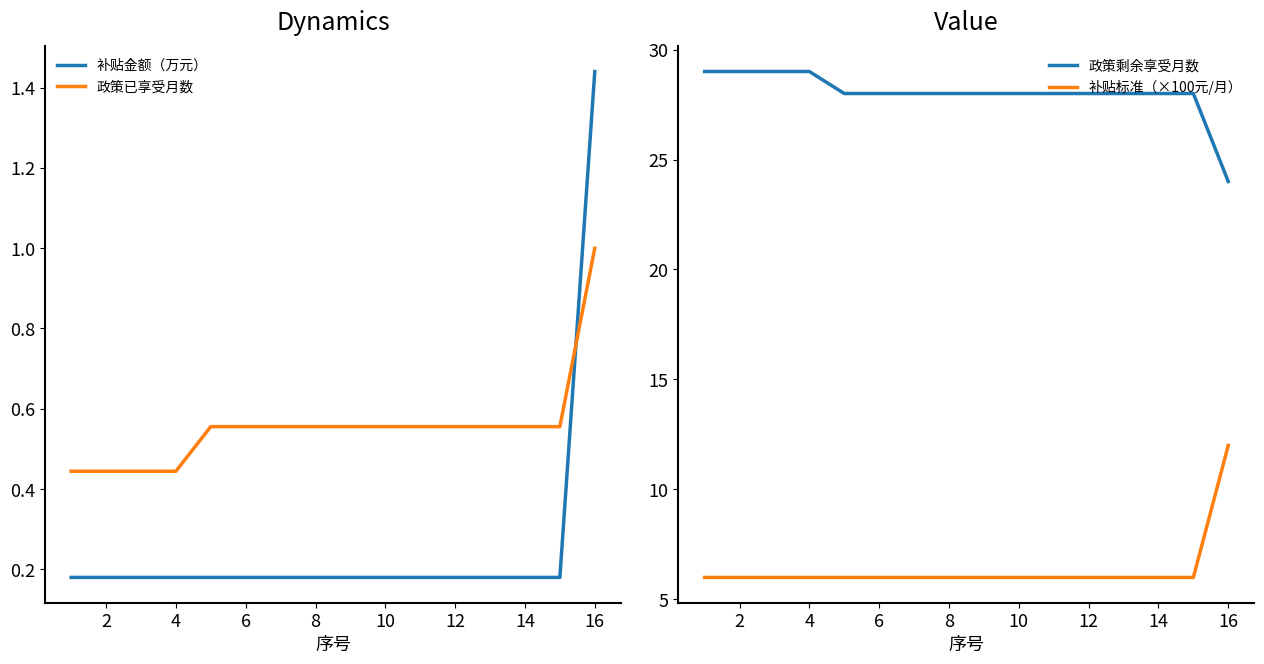

True or false: 补贴标准（×100元/月） and 政策剩余享受月数 cross at least once.

False